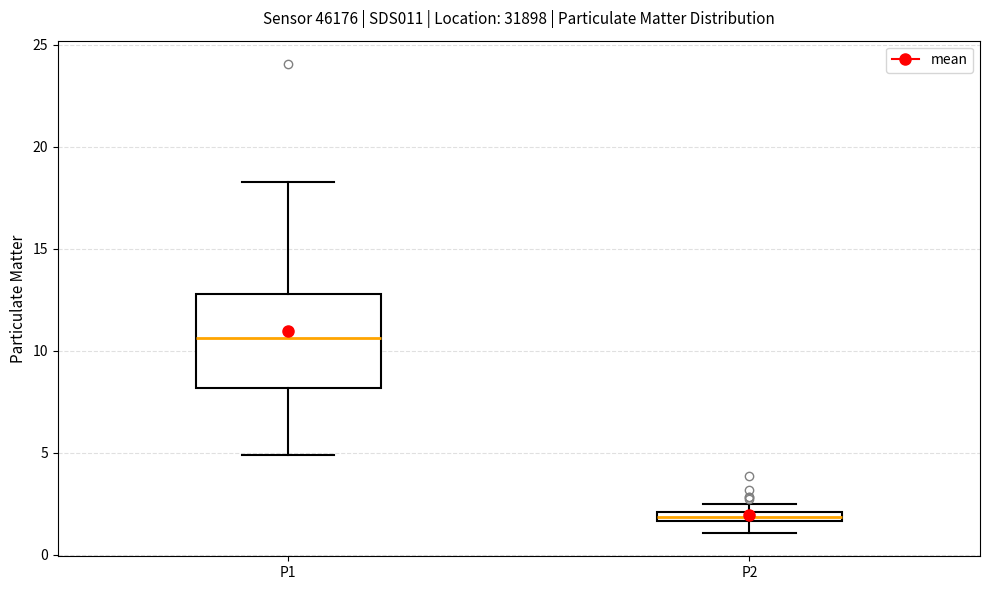

Where does the lower whisker of the box for P1 end on the y-axis? The values are not printed on the chart, so give them approximately, as read against the axis.

5.0